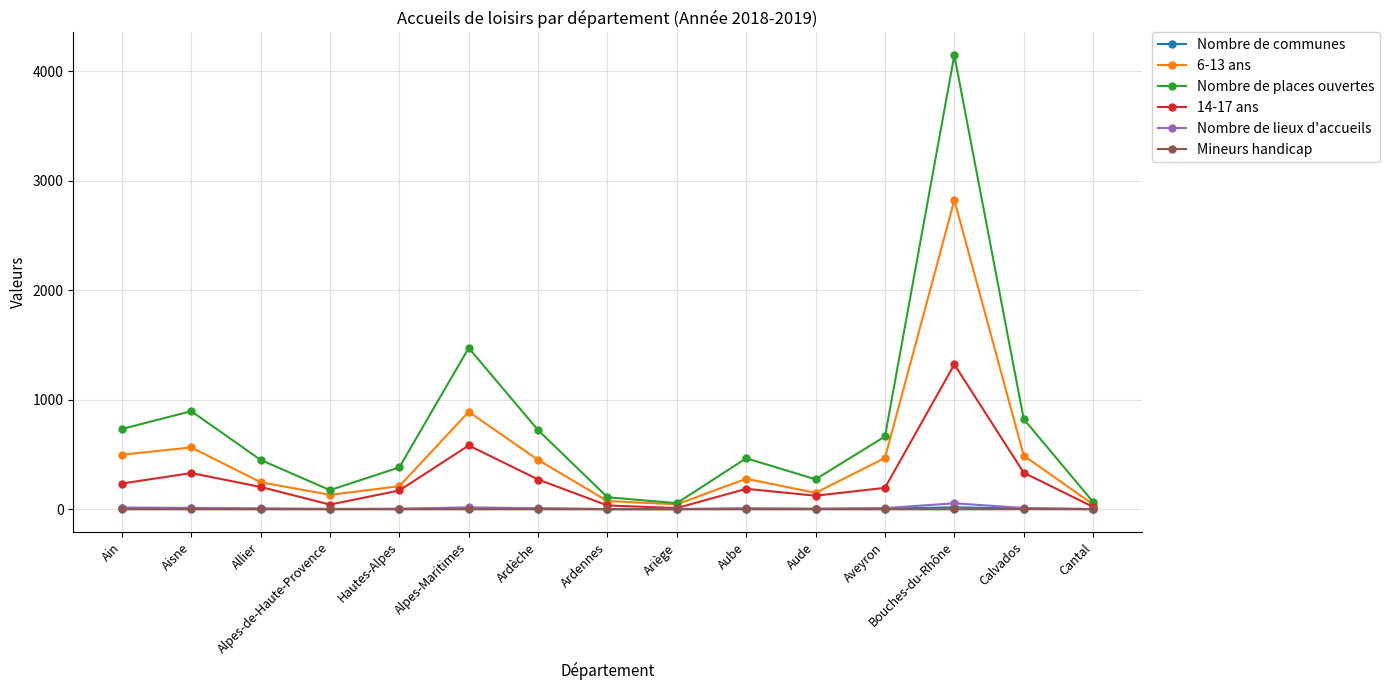

What position from the left is Alpes-de-Haute-Provence?

4